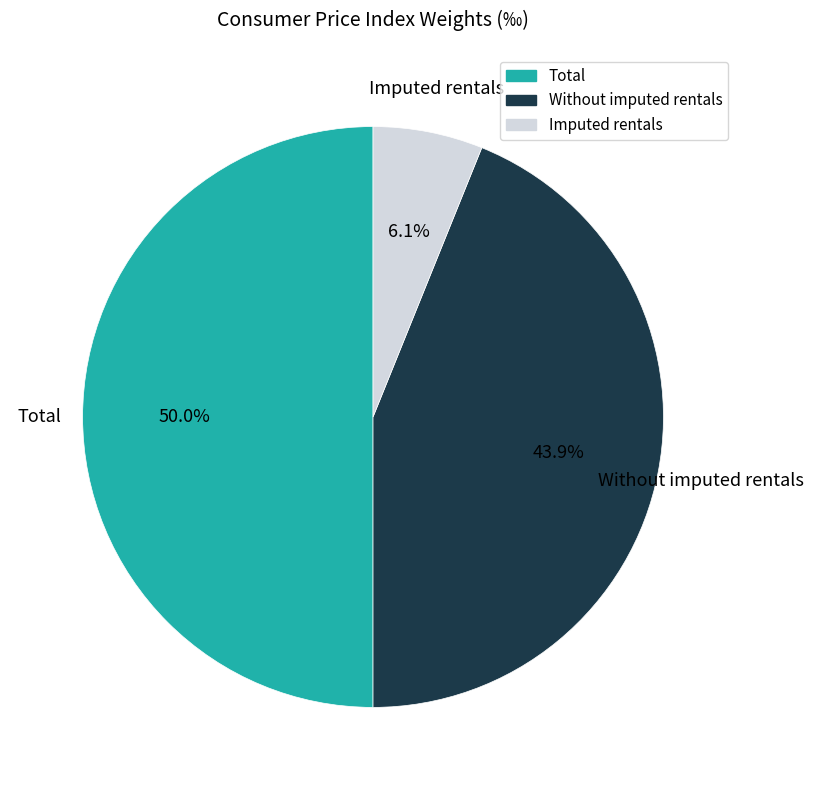

What percentage is the Total slice, to the nearest percent?

50%